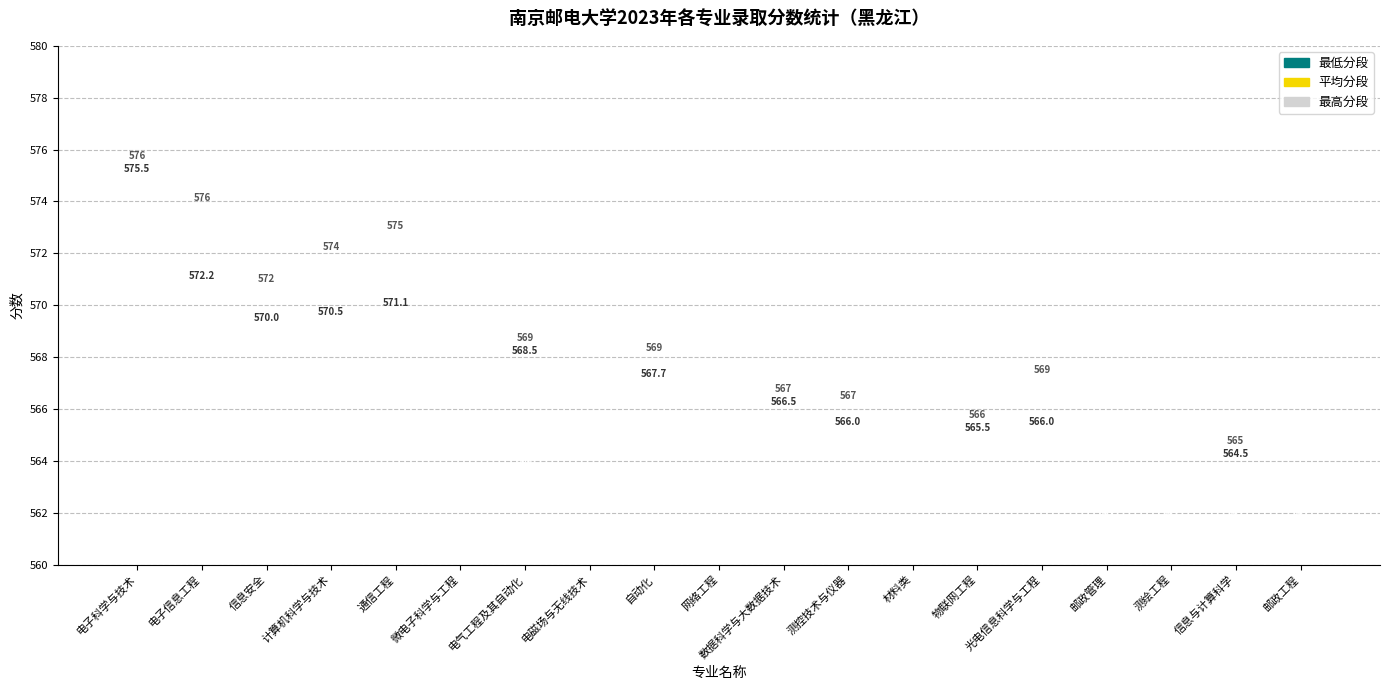

Between 测控技术与仪器 and 物联网工程, which series saw the biggest shift?

平均分段